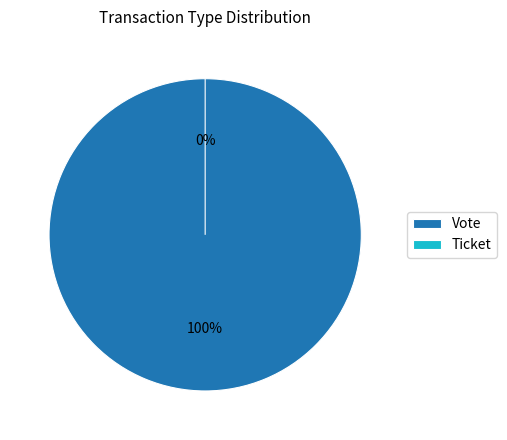

Is the sum of Vote and Ticket greater than half?

Yes